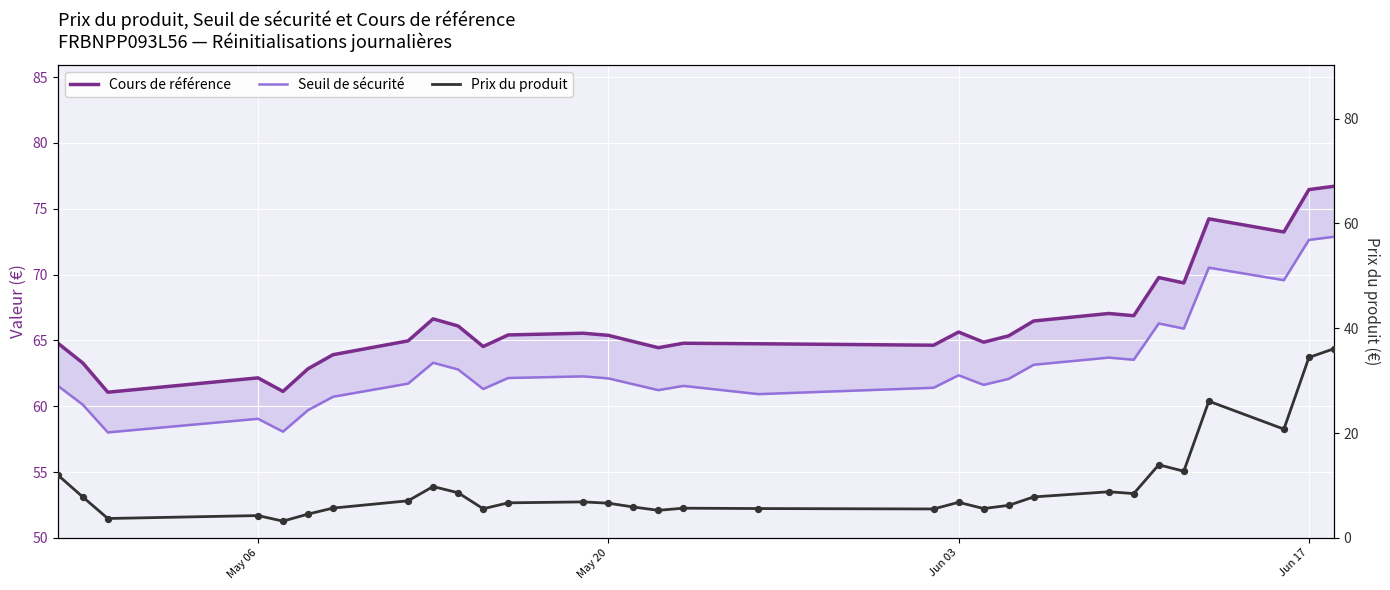

Is the value of Seuil de sécurité at 10 greater than the value of Prix du produit at 11?

Yes